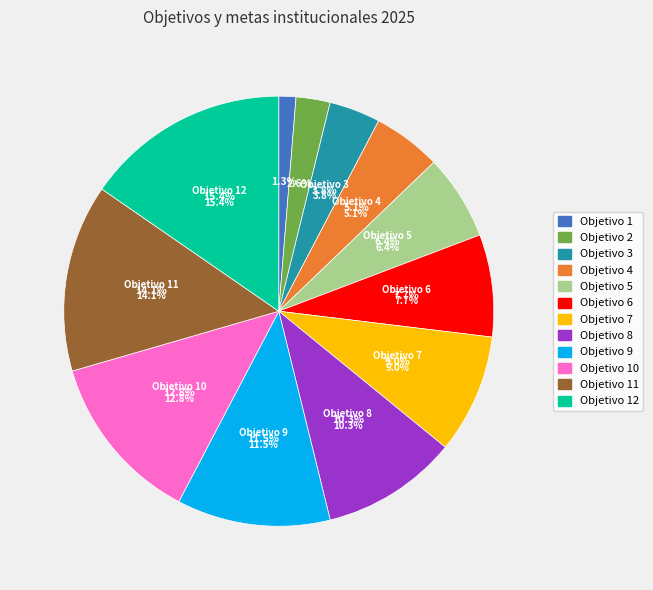

To the nearest percent, what is the difference between the largest and smallest slice percentages?

14%